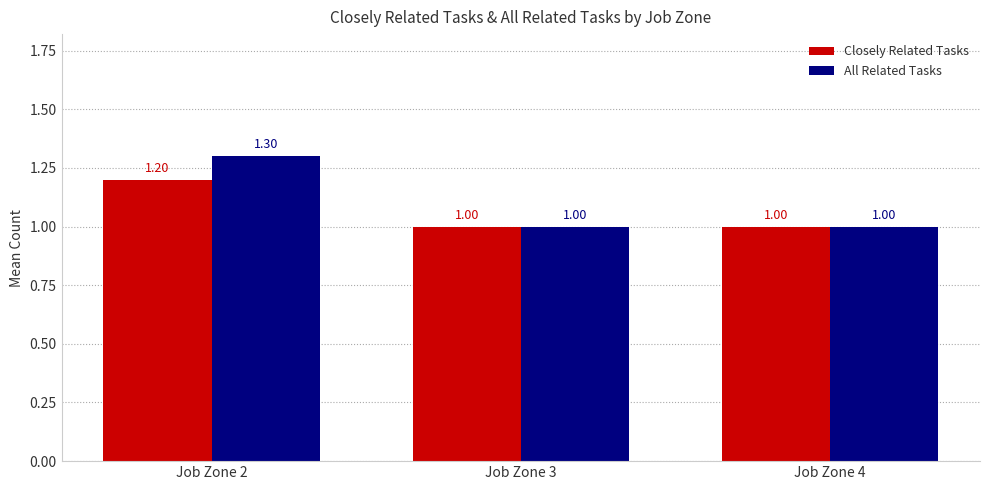

List the series in order of their peak value, highest first.

All Related Tasks, Closely Related Tasks